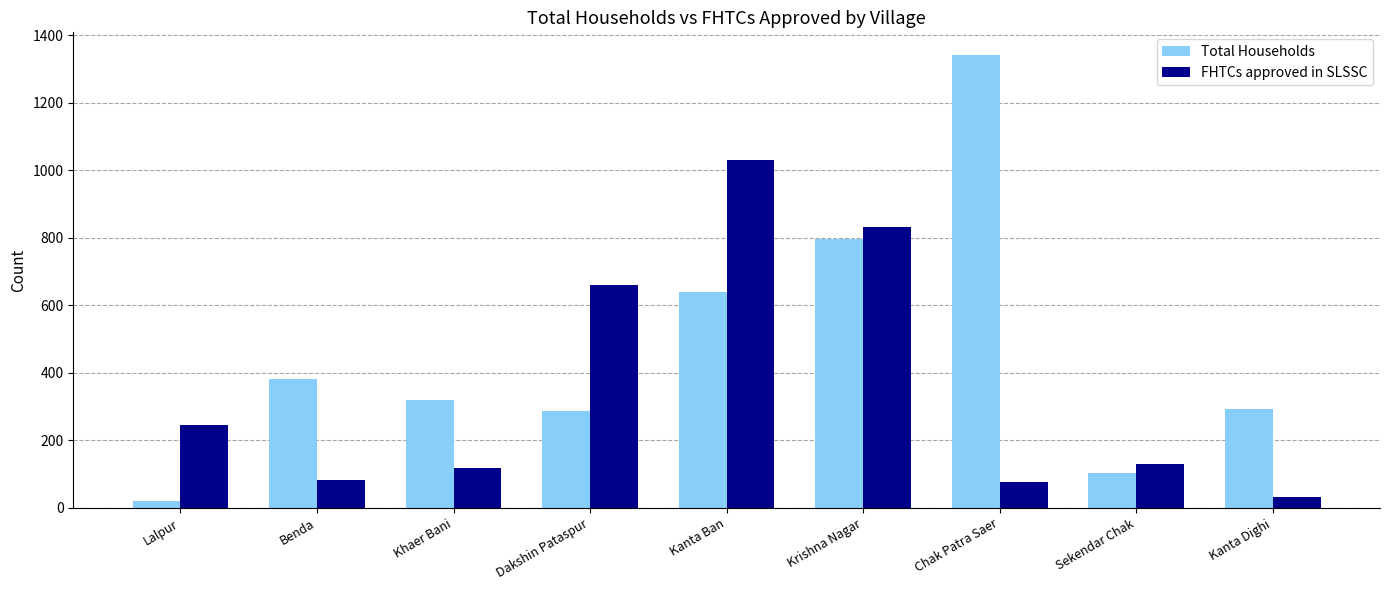

What is the sum of all Total Households values?

4184